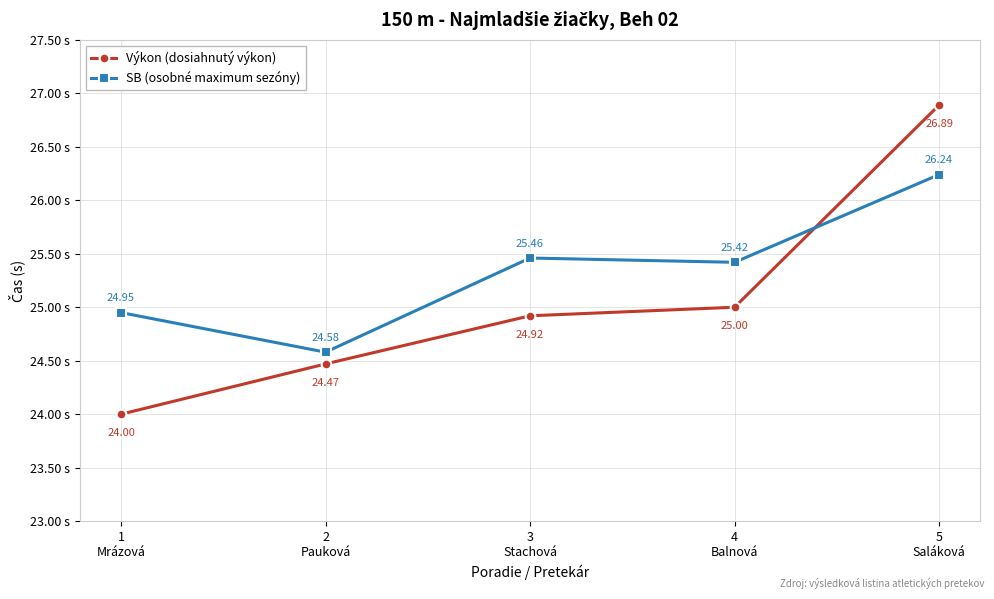

What is the minimum value shown in the chart?

24.0